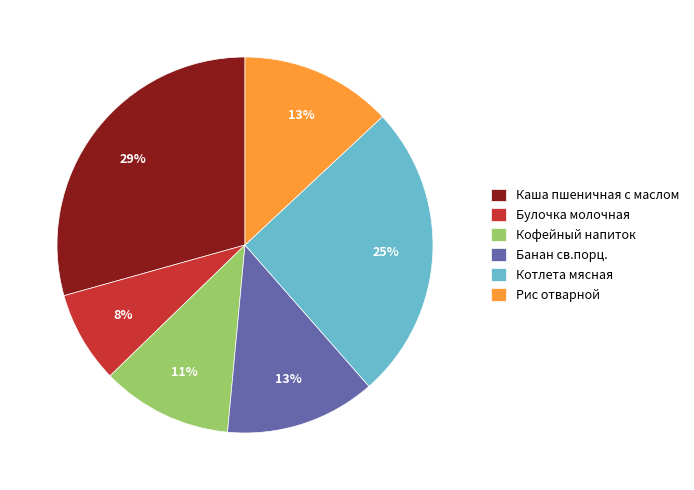

Between Кофейный напиток and Каша пшеничная с маслом, which is larger?

Каша пшеничная с маслом